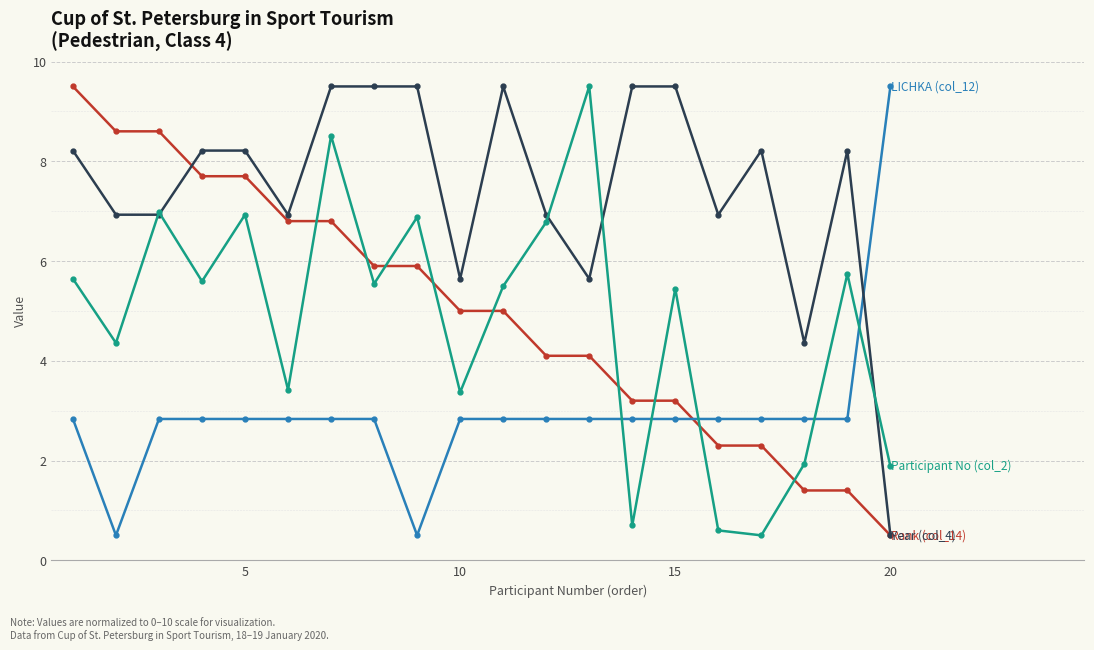

What is the smallest value displayed?

0.5